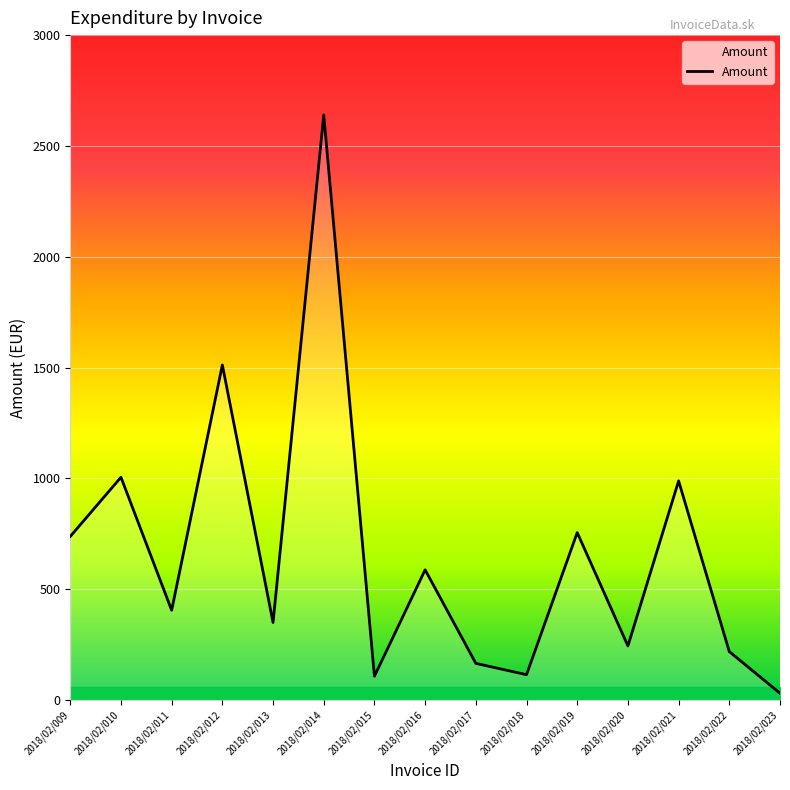

What is the difference between the maximum and minimum values?

2608.8